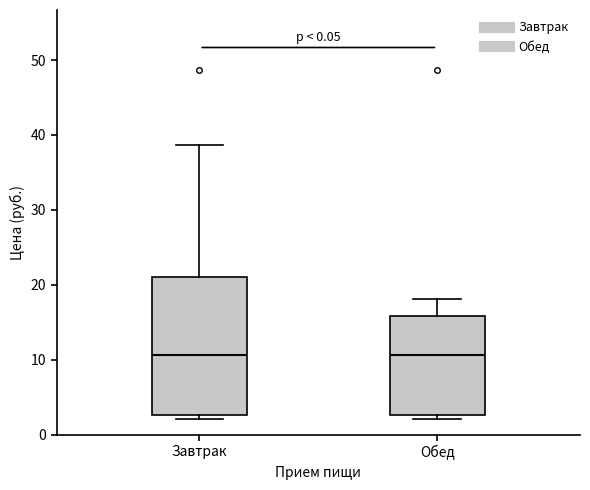

Reading left to right, read every box against the y-axis: the position of its median line, the range the box covers, and the ends of its whiskers. The values are not printed on the chart, so give them approximately, as read against the axis.

Завтрак: median 11, box 3 to 21, whiskers 2 to 39
Обед: median 11, box 3 to 16, whiskers 2 to 18